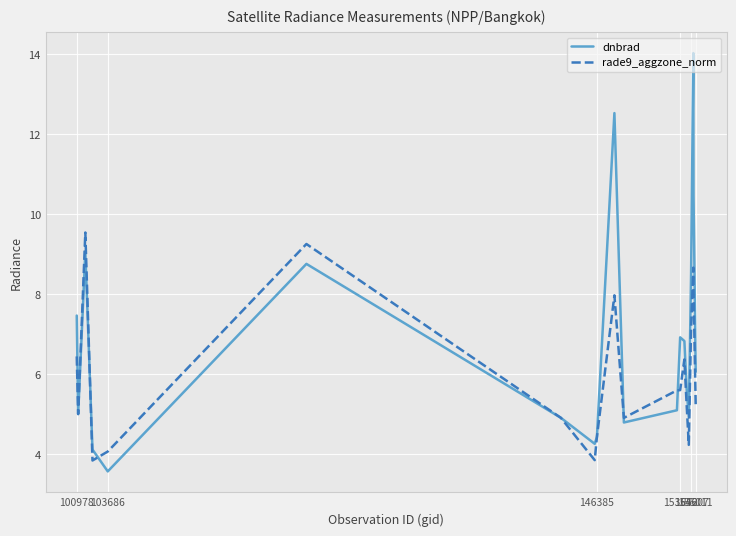

Which series has the largest range (max minus min)?

dnbrad